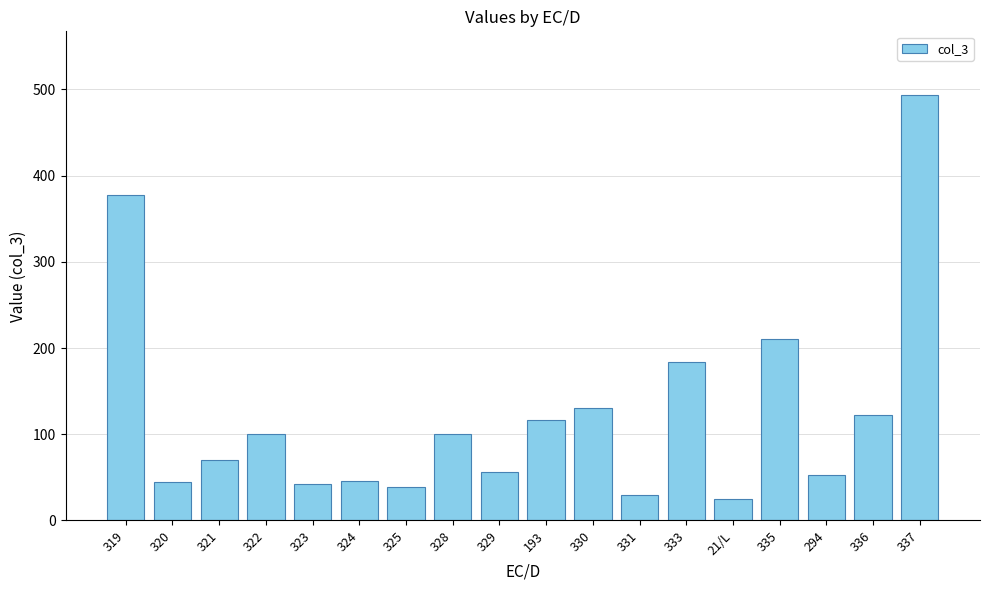

What is the label of the 12th bar from the left?

331